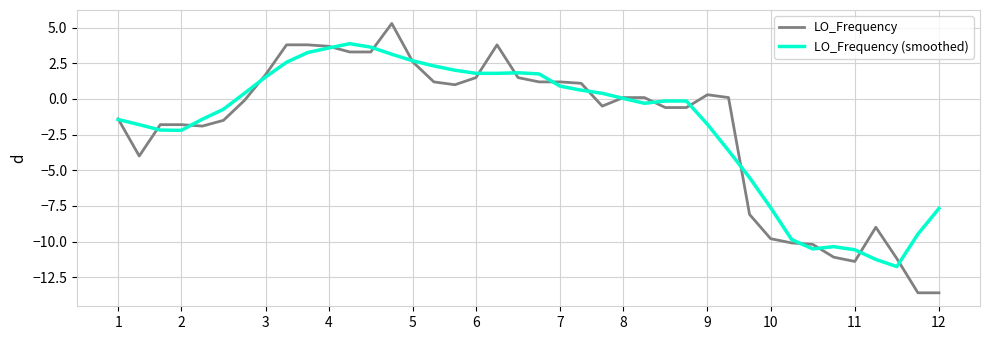

What is the average value of the LO_Frequency series?

-2.0